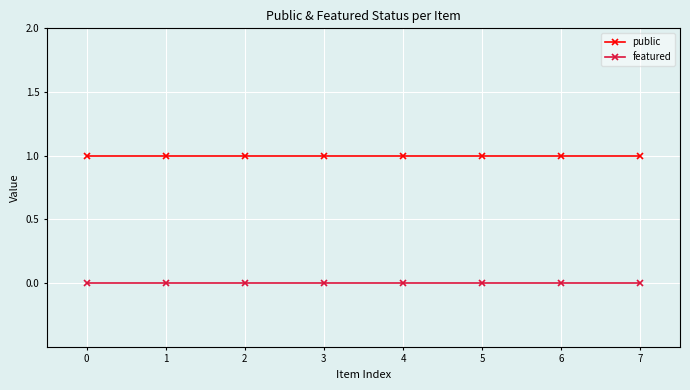

Is the value of public at 2 greater than the value of featured at 0?

Yes